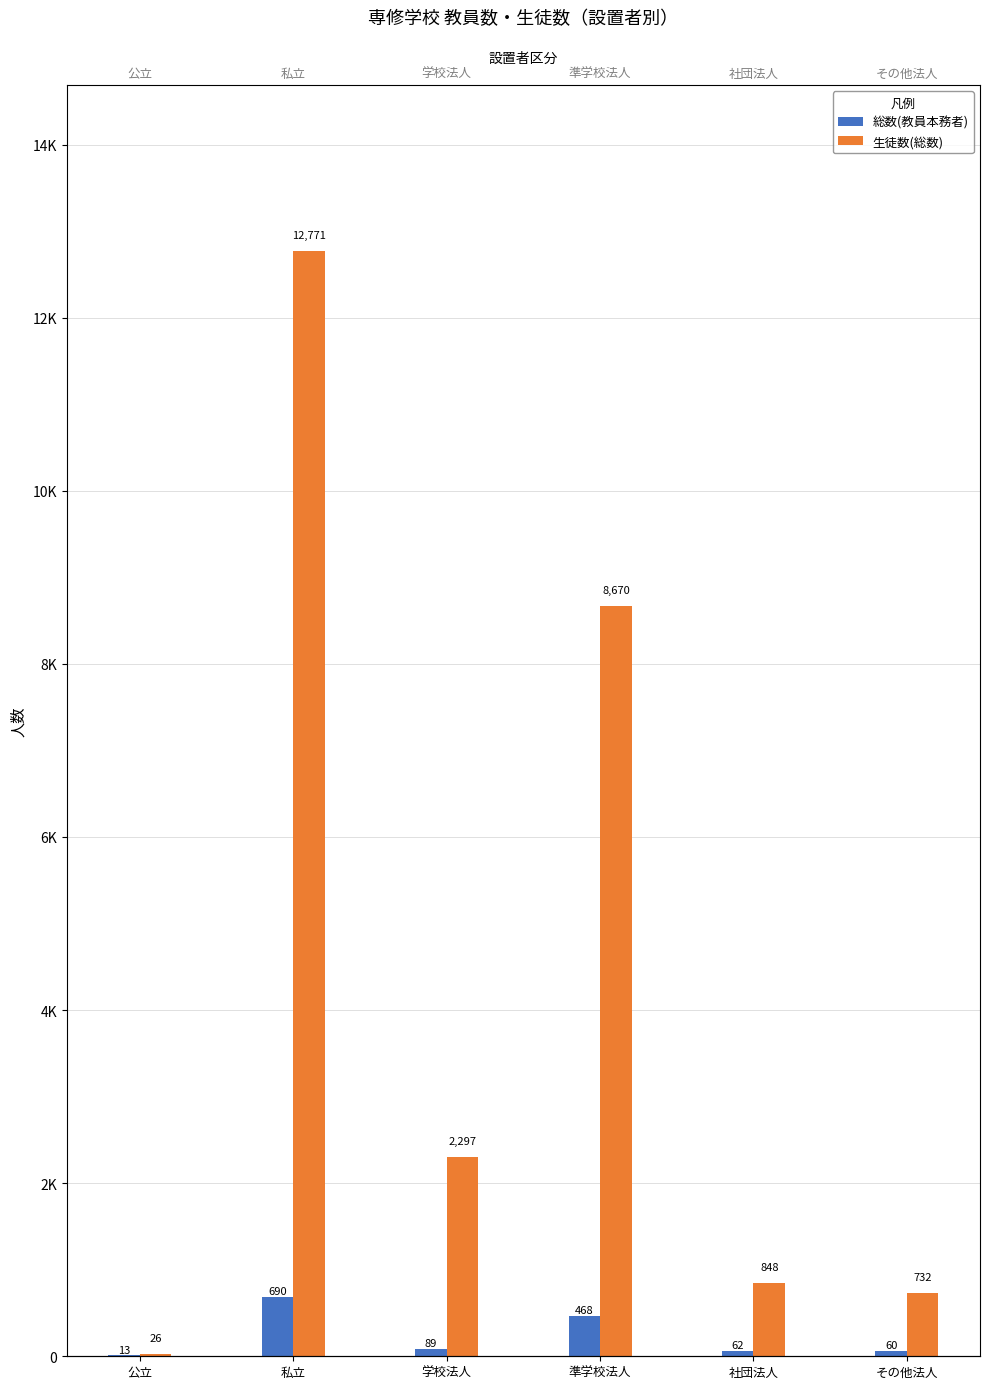

Rank the series by their average value, from highest to lowest.

生徒数(総数), 総数(教員本務者)